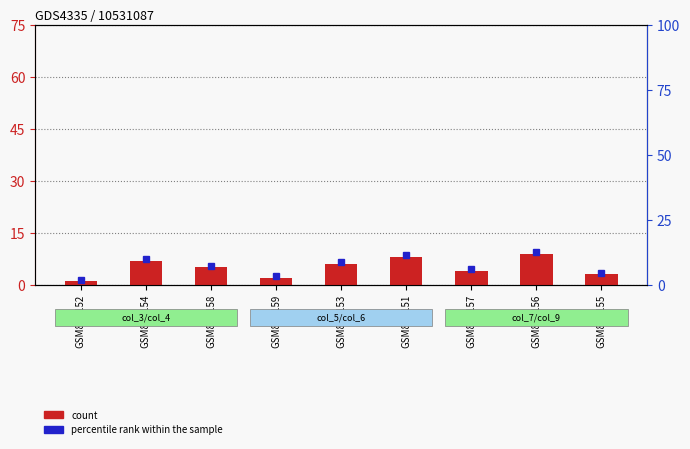

What is the value of the 9th bar from the left?

3